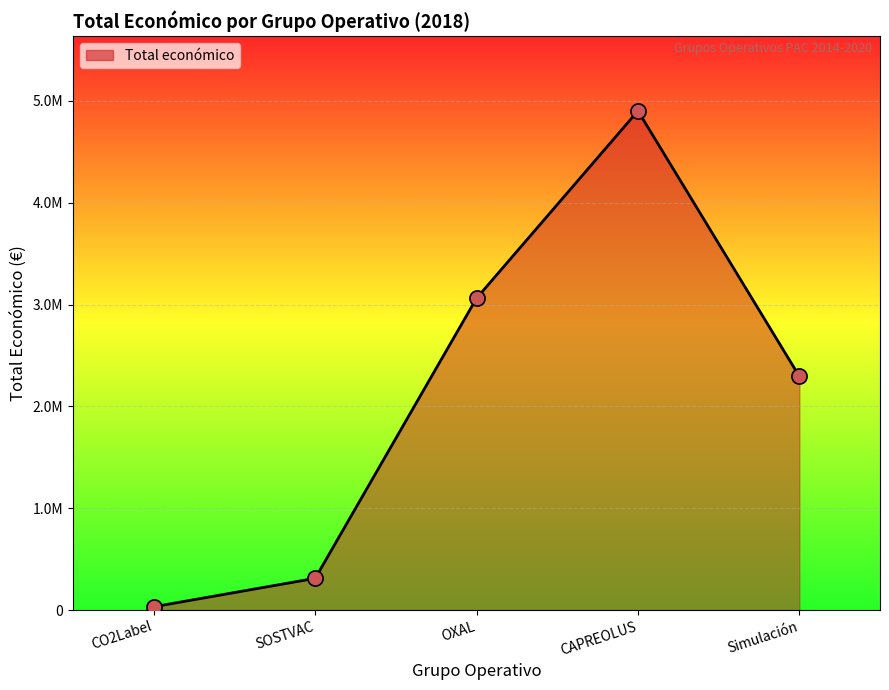

Which has a higher value, Simulación or CAPREOLUS?

CAPREOLUS